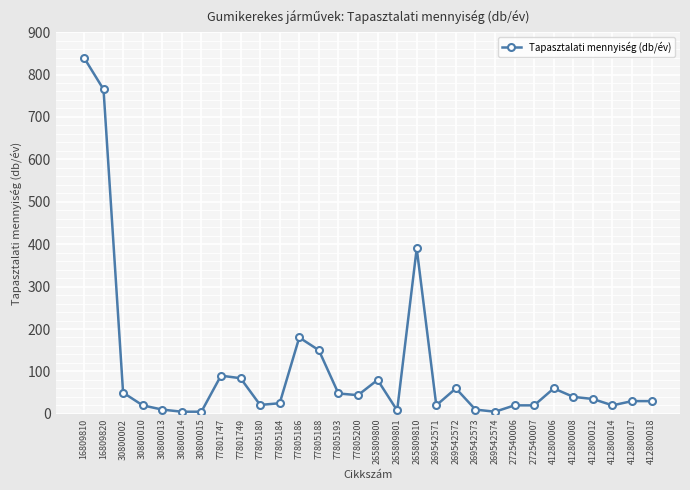

What is the change in value from 30800015 to 272540006?

+15